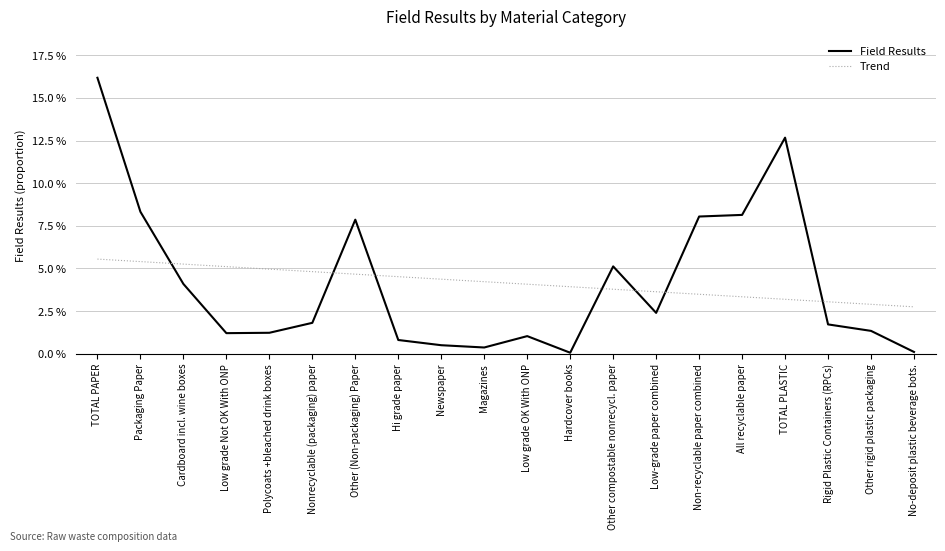

Does the chart display data point markers on the line(s)?

No